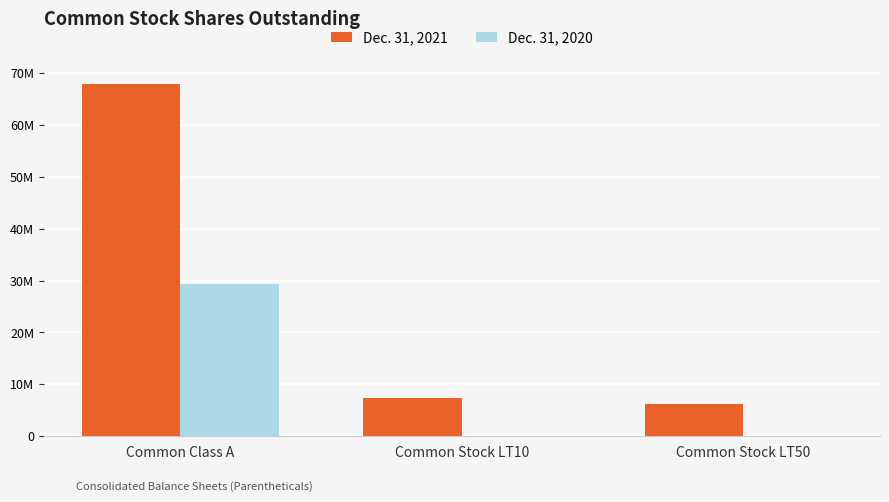

Are the bars grouped side by side (vs. stacked)?

Yes